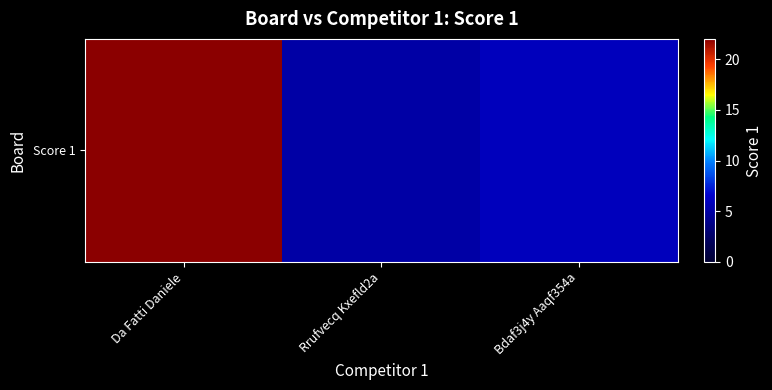

What is the minimum value shown in the chart?

5